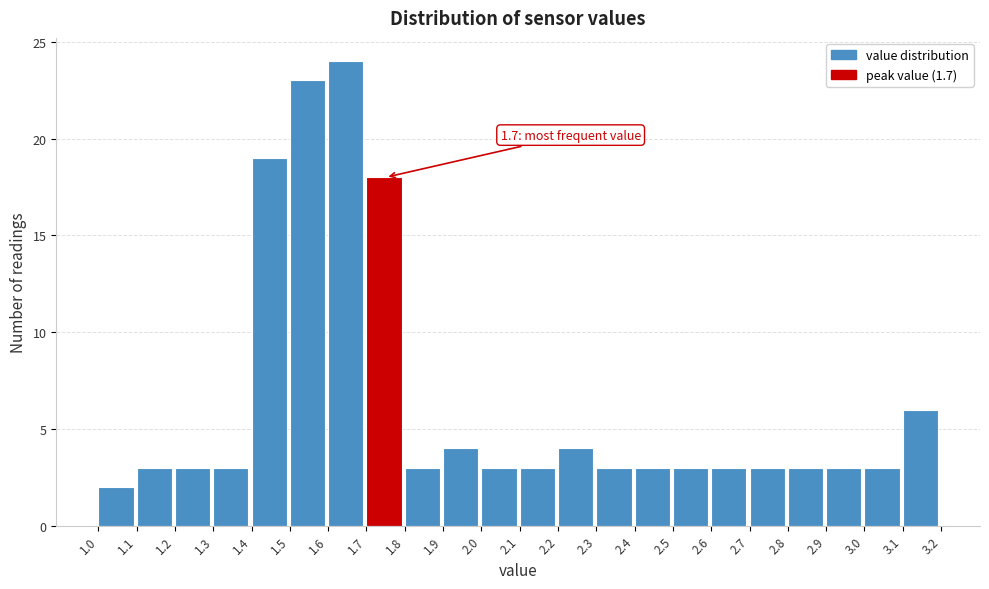

Over which range of the x-axis is the bar tallest?

1.6 to 1.7